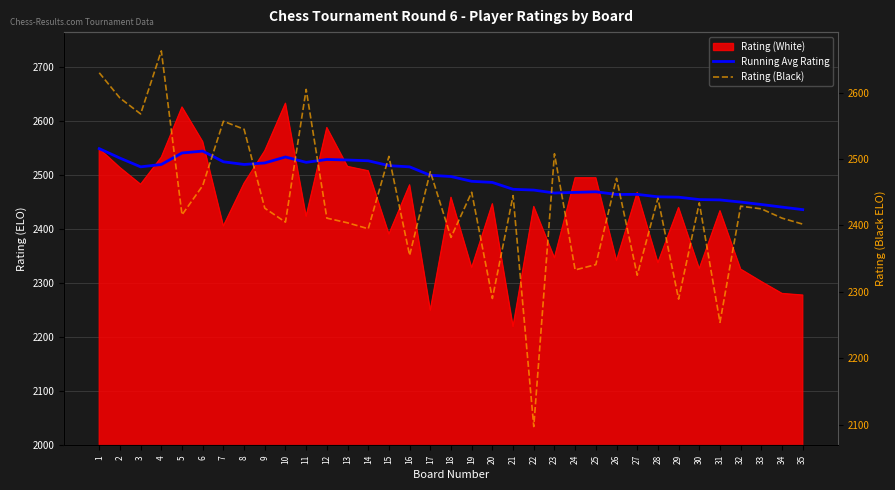

Between which two adjacent categories do Running Avg Rating and Rating (Black) first intersect?

4 and 5